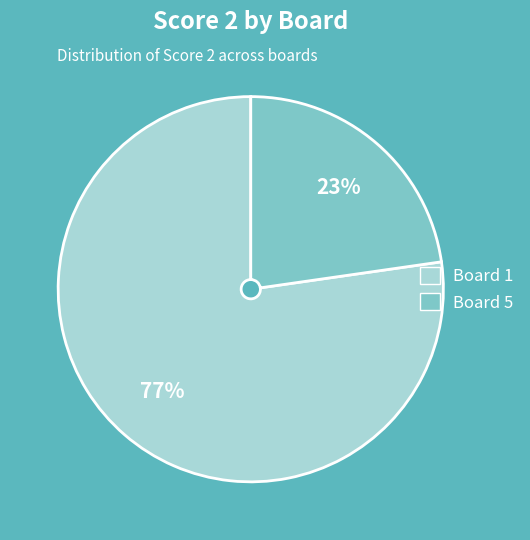

To the nearest percent, what is the average slice percentage?

50%